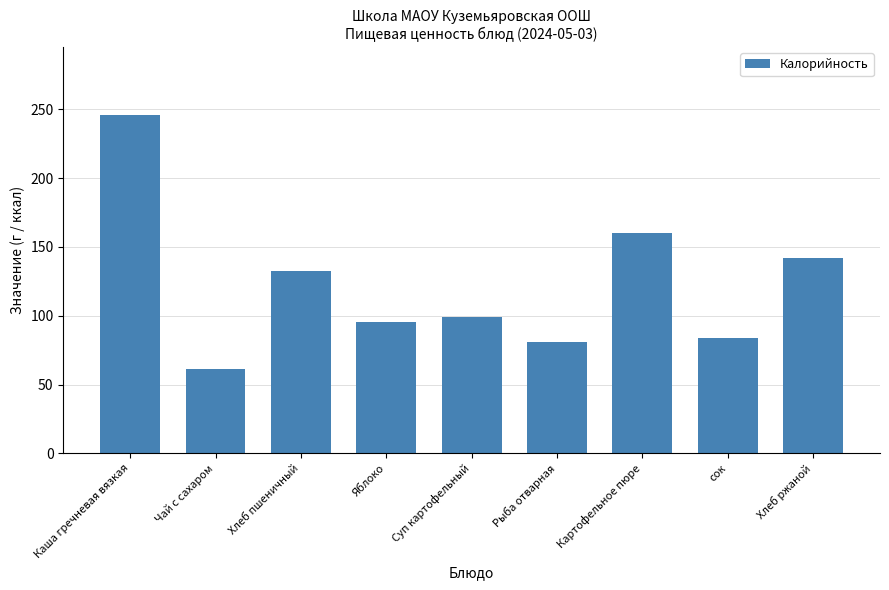

What is the smallest value displayed?

61.6